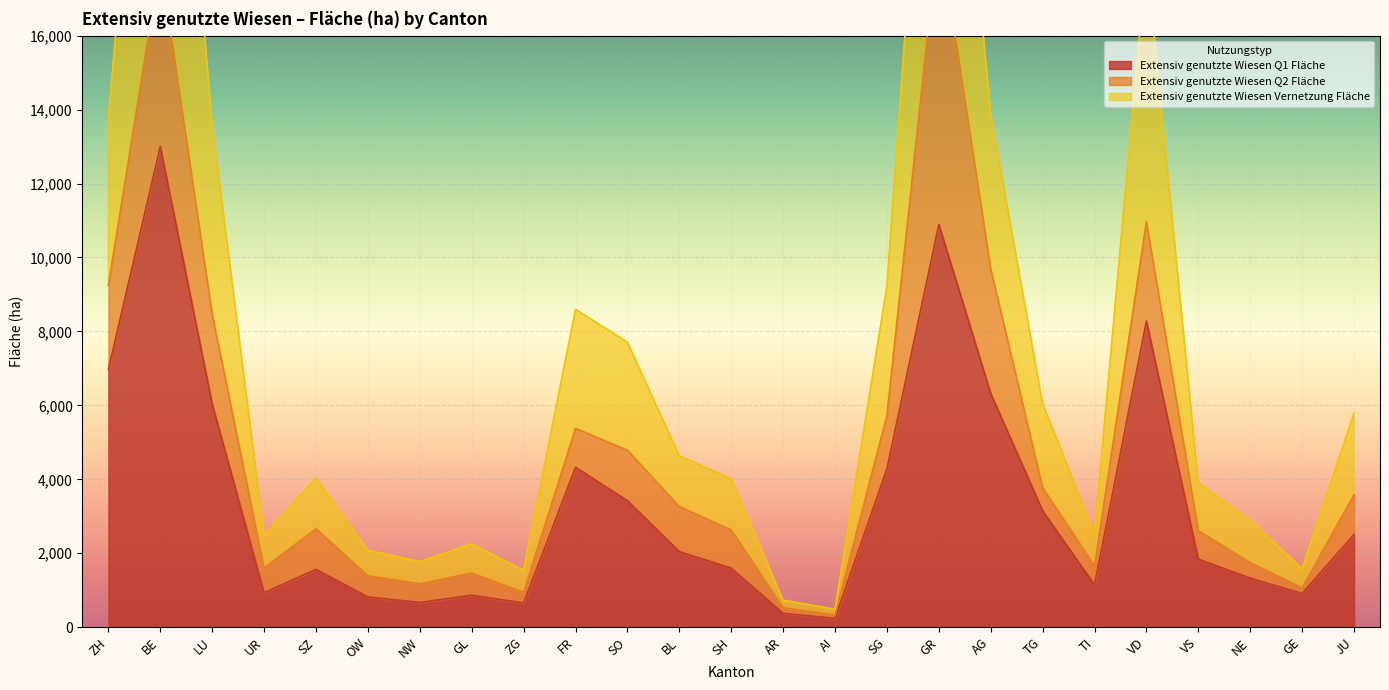

In Extensiv genutzte Wiesen Vernetzung Fläche, how many points are higher than both neighbors (excluding endpoints)?

6